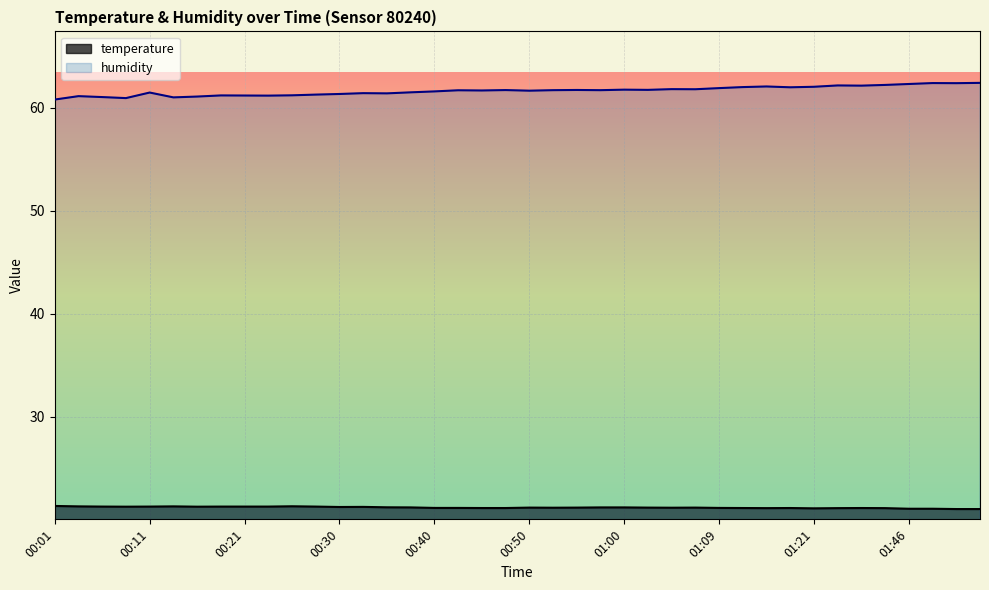

At which label is humidity closest to 61?

00:13